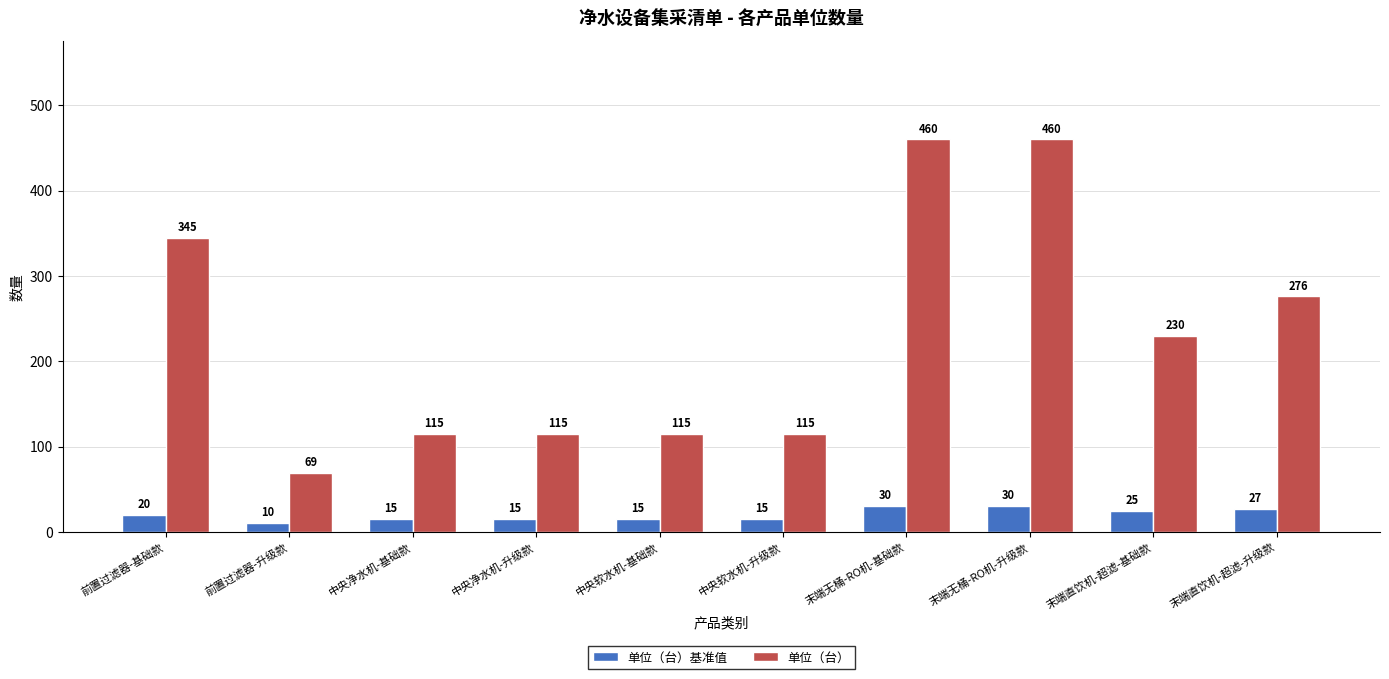

What is the spread (max minus min) of values at 中央净水机-升级款?

100